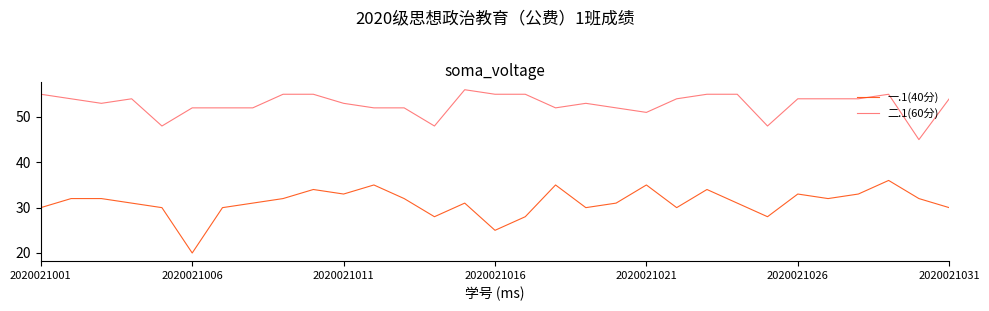

List the series in order of their overall mean, lowest first.

一.1(40分), 二.1(60分)